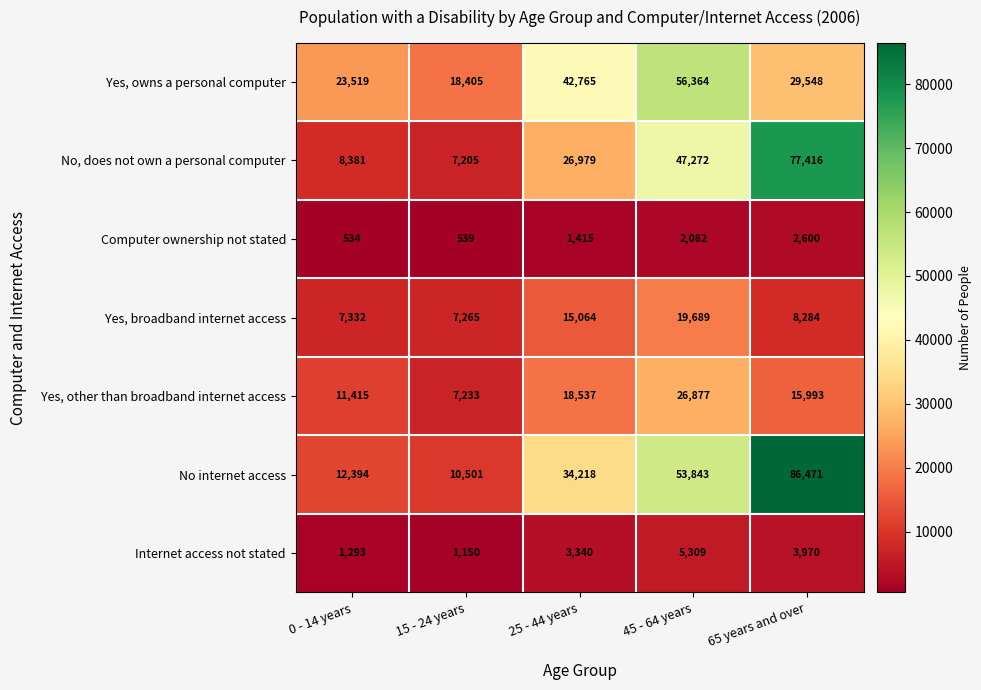

At how many categories does at least one series exceed 42382?

3